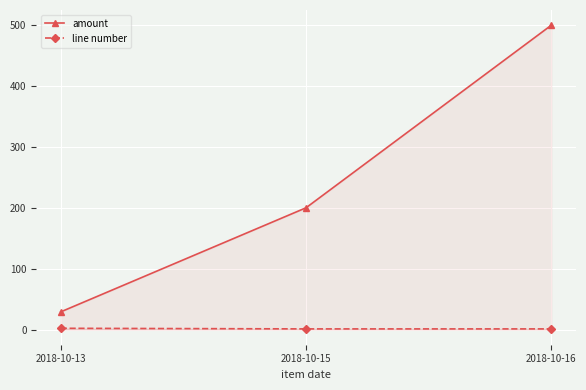

Where is amount nearest to the value 264?

2018-10-15